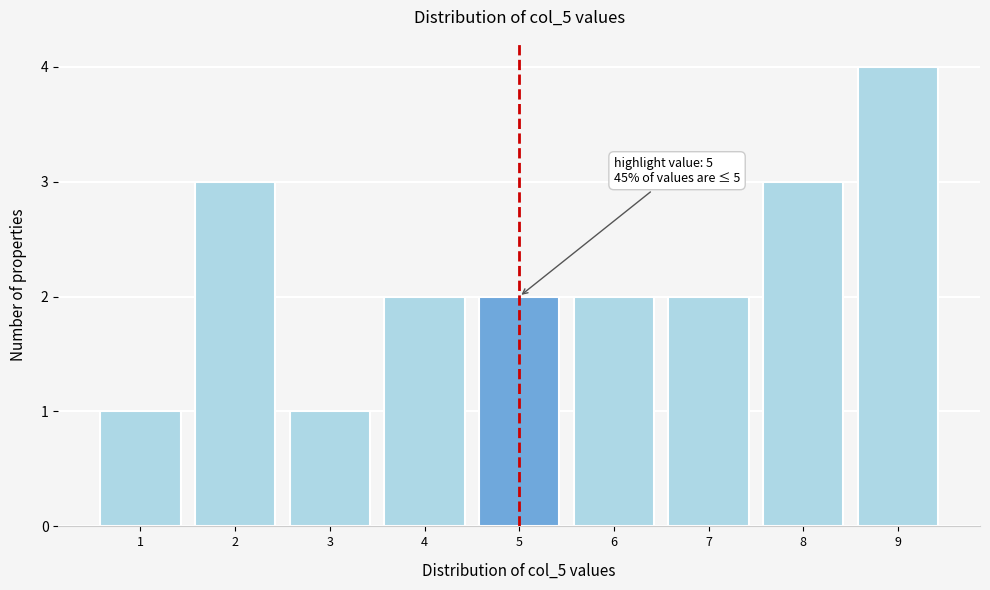

Reading right to left, what are all the values shown in this chart?

9=4	8=3	7=2	6=2	5=2	4=2	3=1	2=3	1=1